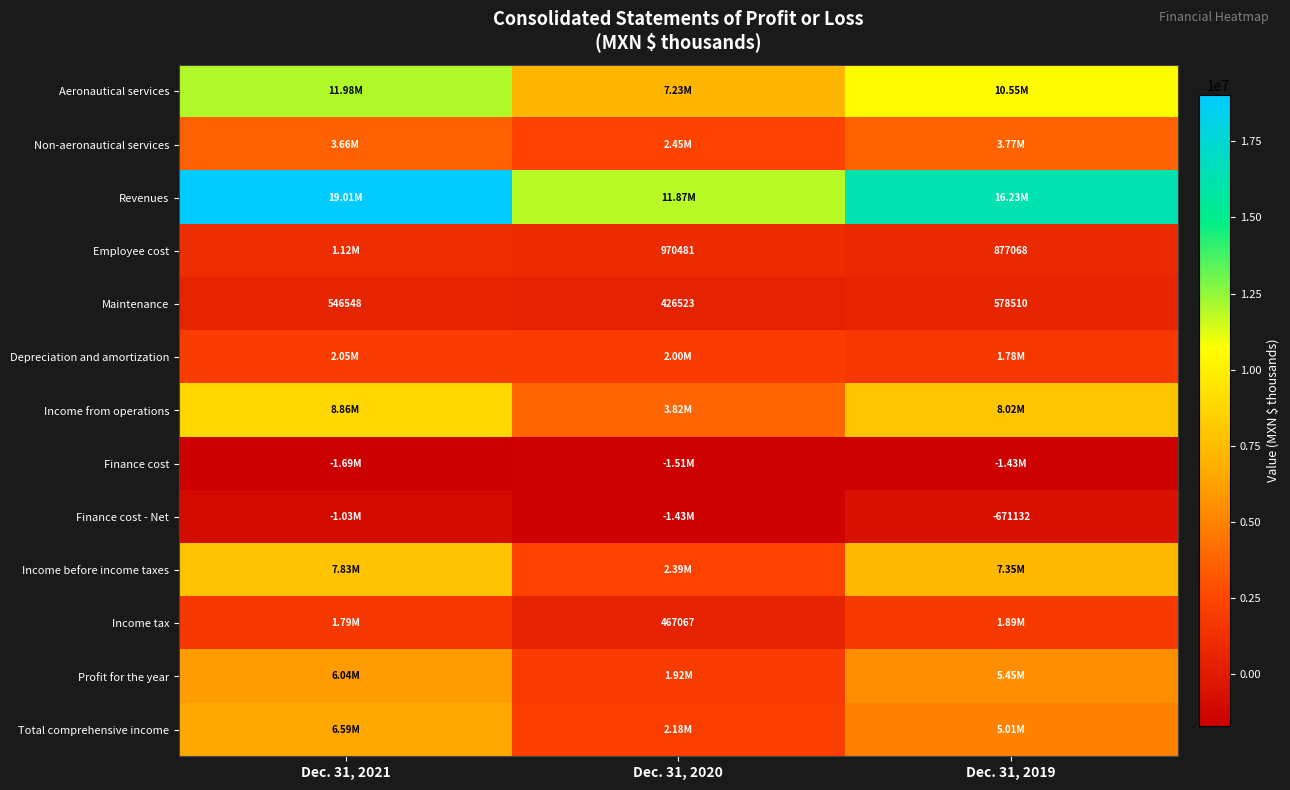

What is the sum of the Maintenance values at Dec. 31, 2019 and Dec. 31, 2021?

1125058